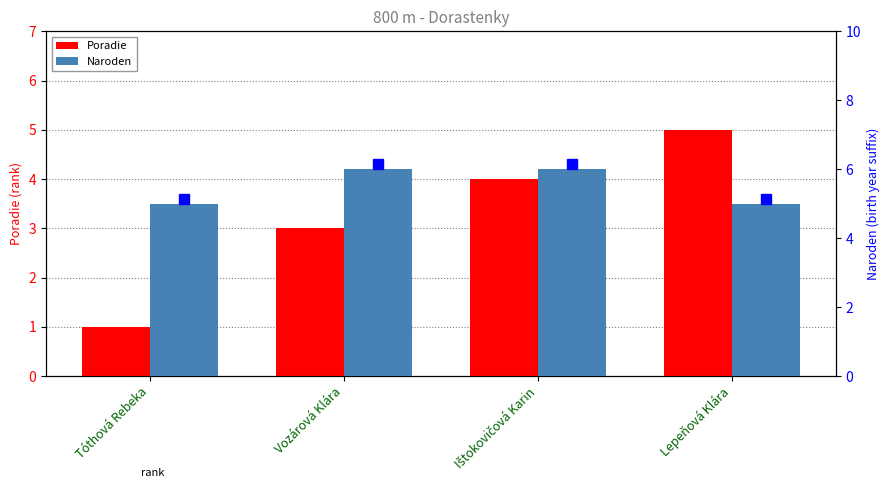

What value does the Poradie series have at Vozárová Klára?

3